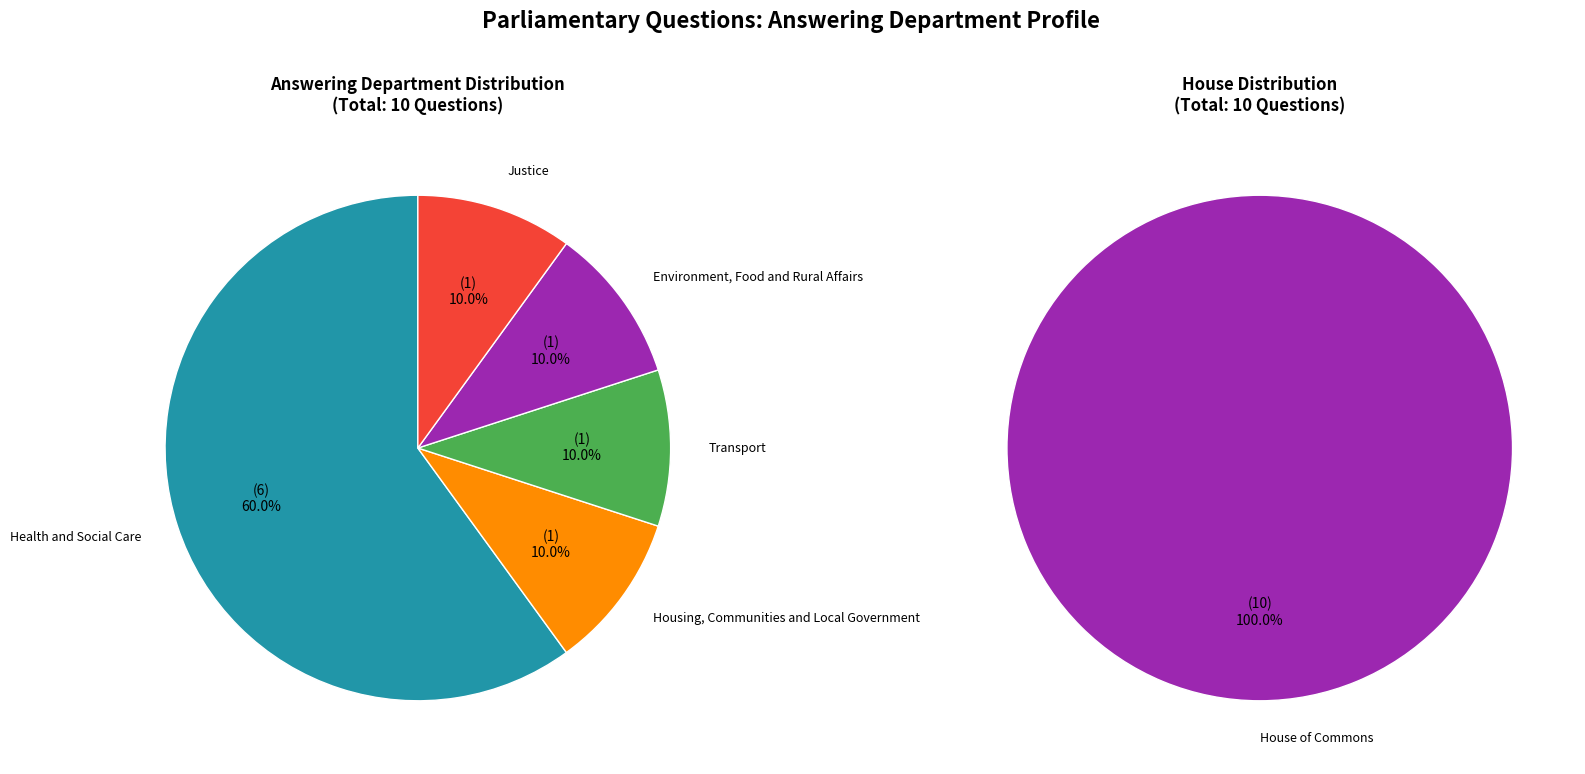

Approximately how many times larger is the value at Health and Social Care compared to Transport?

6.0